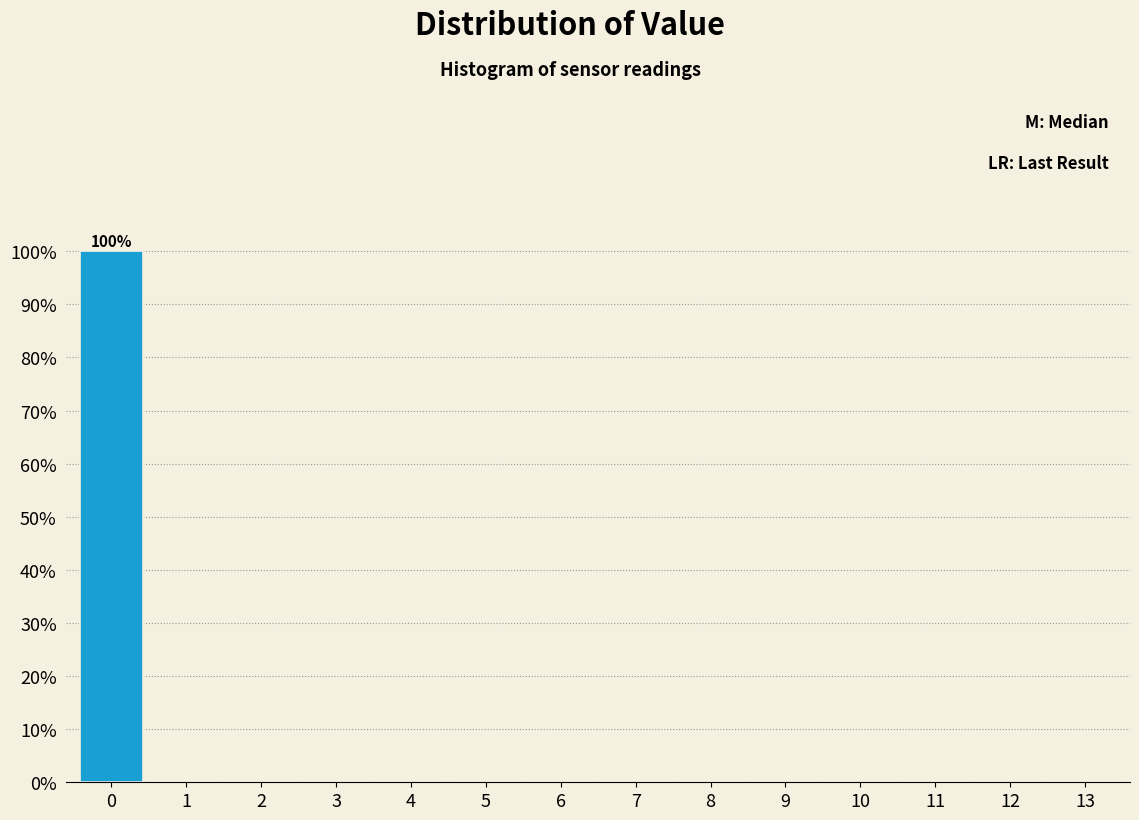

Which range on the x-axis has the tallest bar?

-0.5 to 0.5